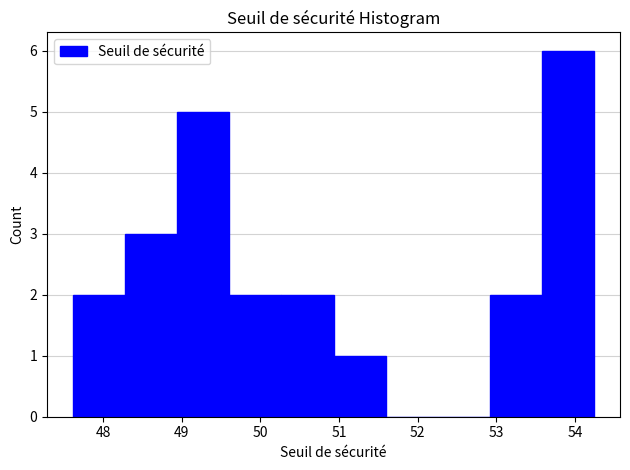

How tall is the bar that spans 50.3 to 50.9 on the x-axis? Neither the bar edges nor the heights are printed on the chart, so give them approximately, as read against the axes.

2